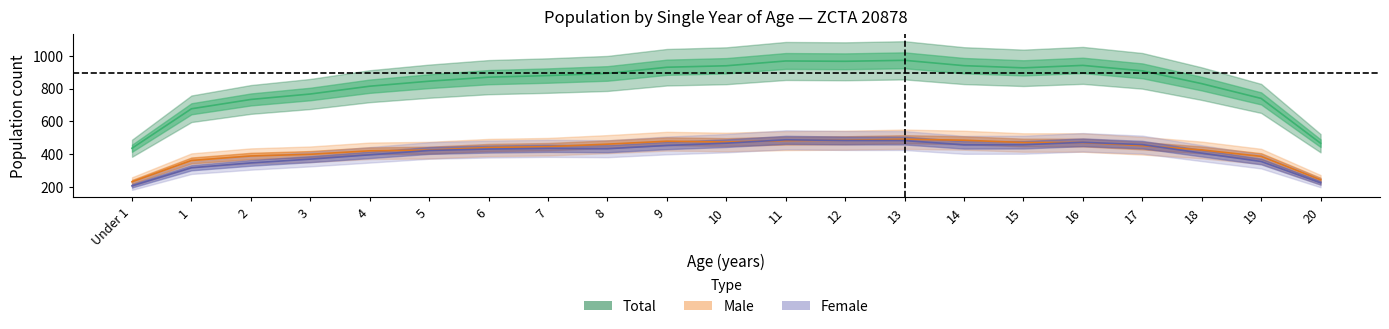

Which category has the lowest value in the Male series?

Under 1